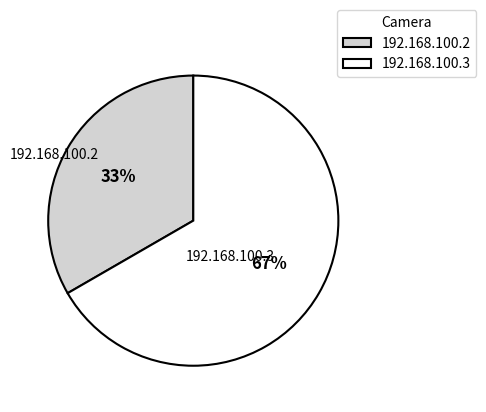

Rank the categories by value from lowest to highest.

192.168.100.2, 192.168.100.3